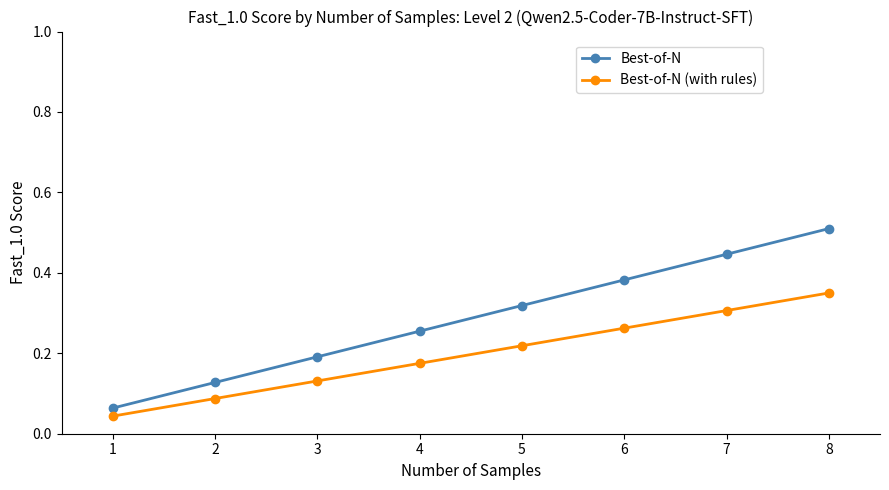

What is the sum of the Best-of-N values at 8 and 5?

0.8